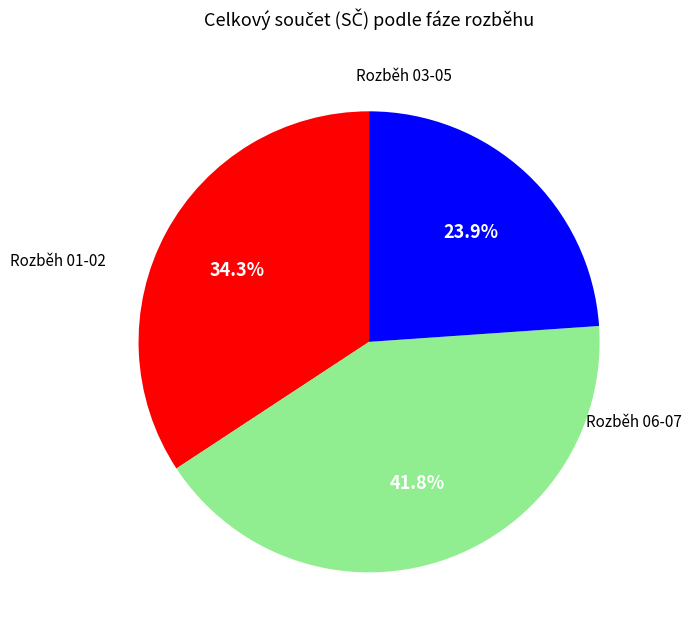

Is there a majority slice in this chart?

No